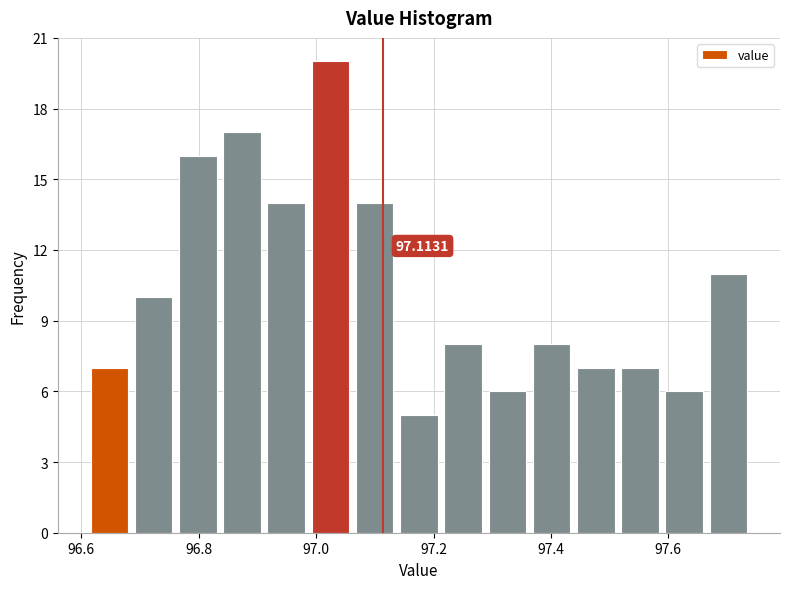

Around what value on the x-axis is the tallest bar? Give the approximate position of its centre, as read against the axis.

97.02